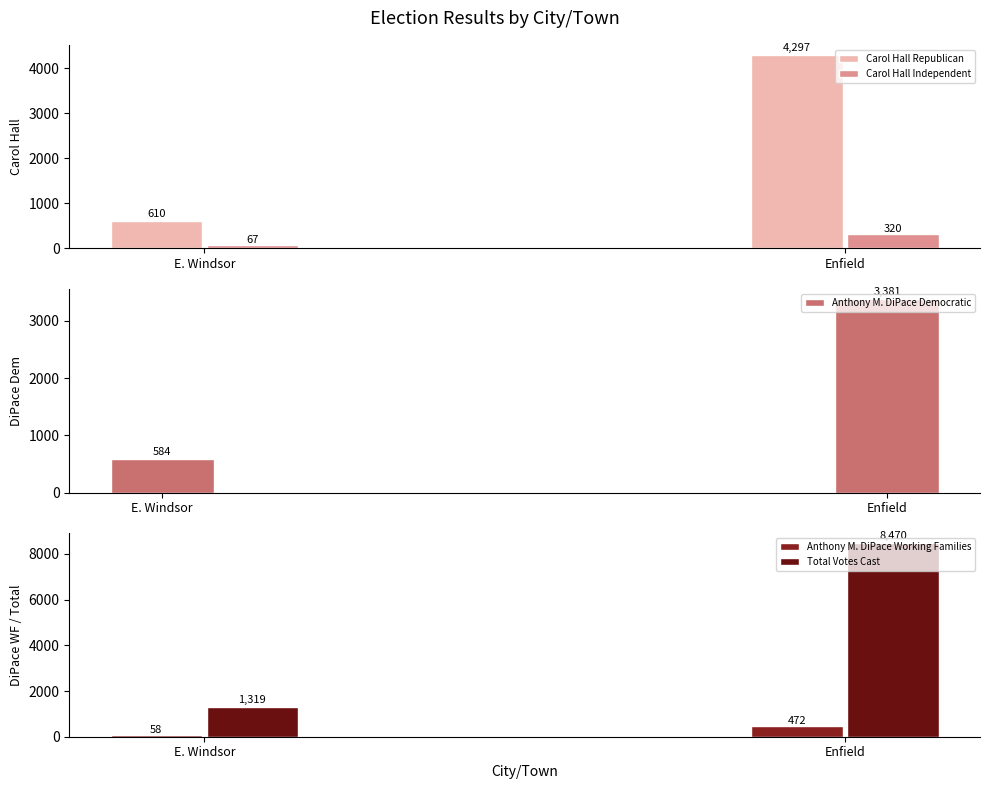

Which has a higher value, E. Windsor or Enfield?

Enfield